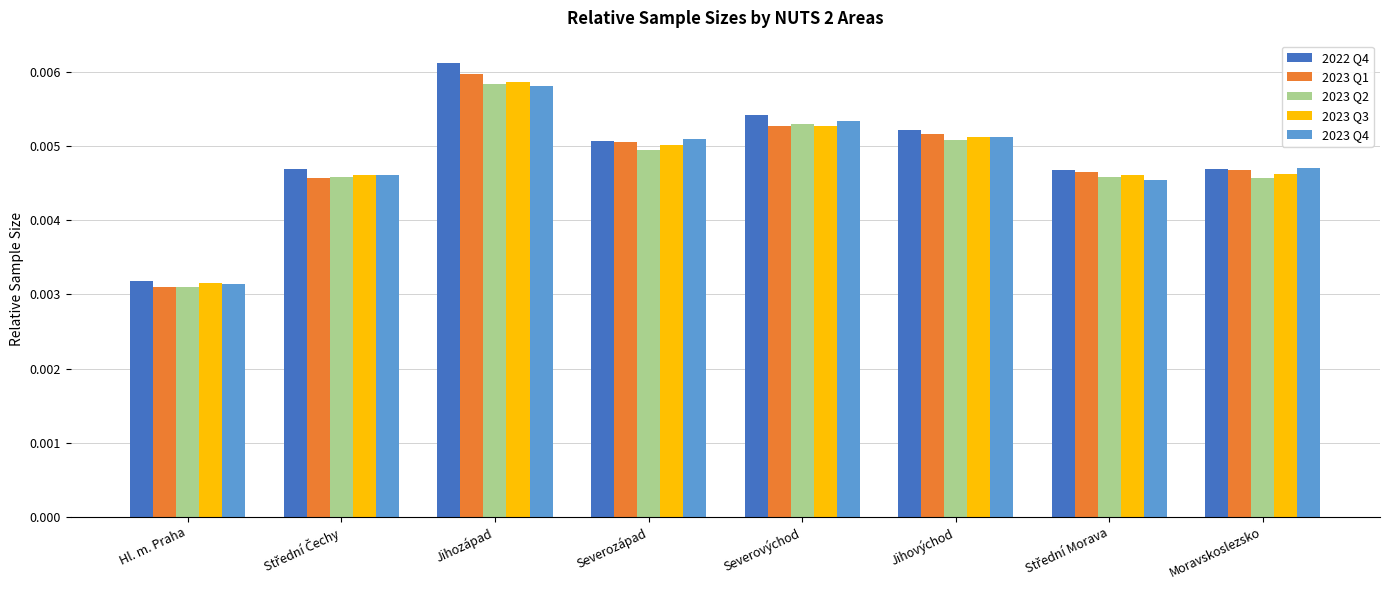

Where is 2023 Q1 nearest to the value 0?

Hl. m. Praha